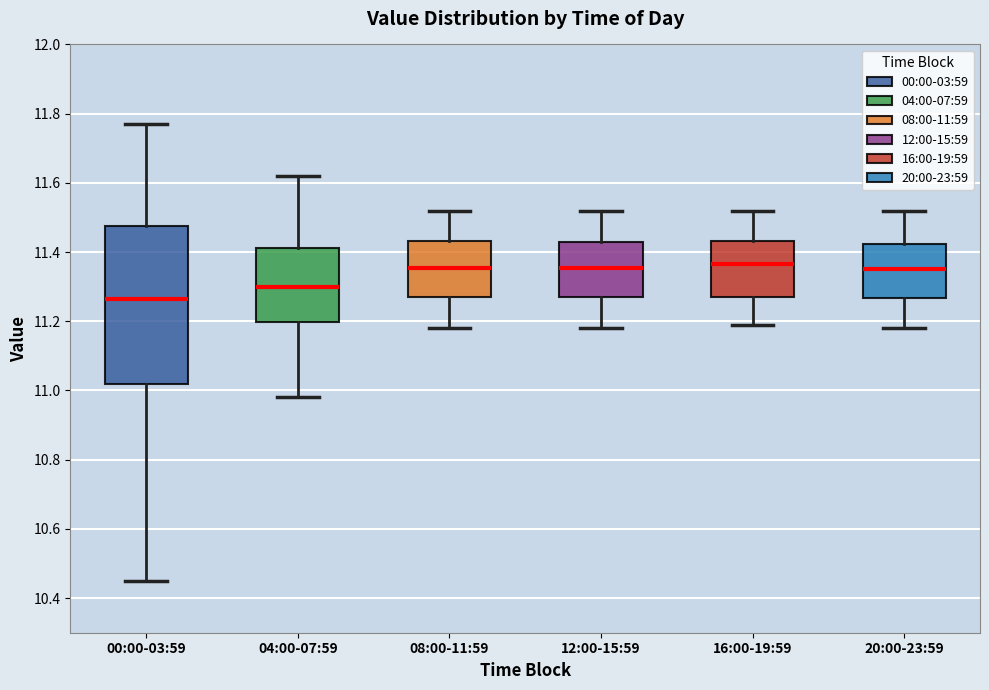

Reading left to right, transcribe this box plot: for each box, give where its median line is, the range the box spans, and where its two whiskers end, as read against the y-axis. The values are not printed on the chart, so give them approximately, as read against the axis.

00:00-03:59: median 11.26, box 11.02 to 11.48, whiskers 10.46 to 11.78
04:00-07:59: median 11.30, box 11.20 to 11.42, whiskers 10.98 to 11.62
08:00-11:59: median 11.36, box 11.28 to 11.44, whiskers 11.18 to 11.52
12:00-15:59: median 11.36, box 11.28 to 11.44, whiskers 11.18 to 11.52
16:00-19:59: median 11.36, box 11.28 to 11.44, whiskers 11.20 to 11.52
20:00-23:59: median 11.36, box 11.26 to 11.42, whiskers 11.18 to 11.52